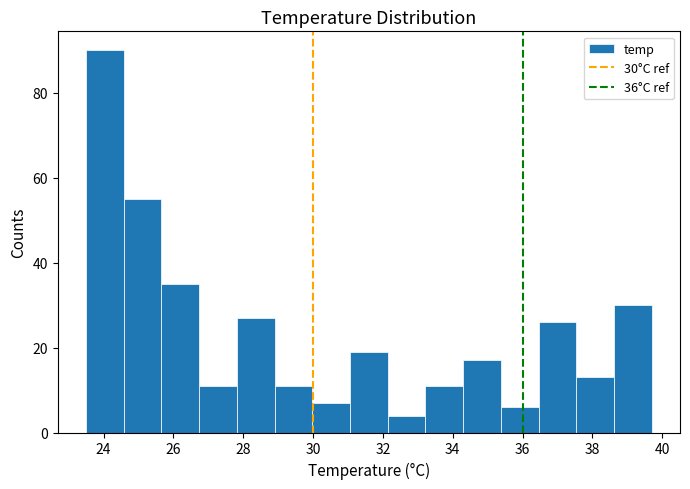

Over which range of the x-axis is the bar tallest?

23.50 to 24.58